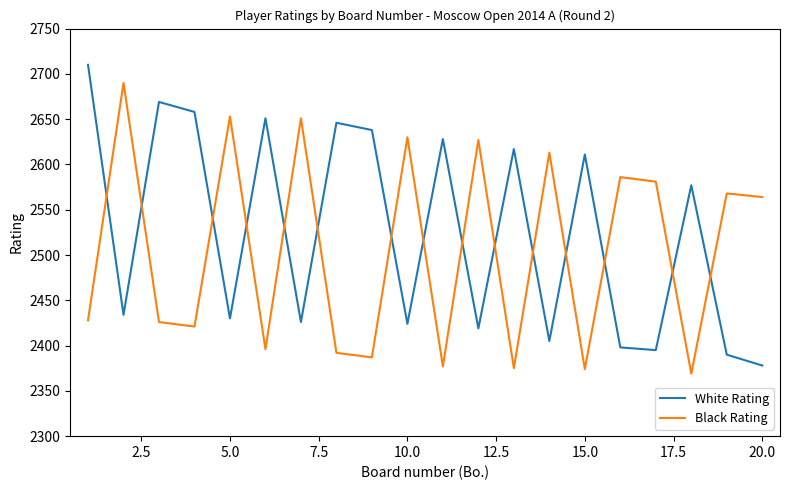

True or false: White Rating and Black Rating cross at least once.

True